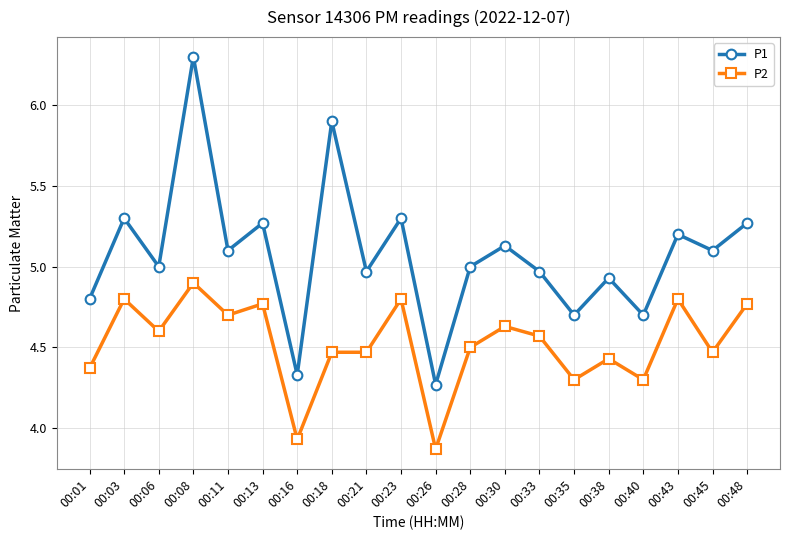

What is the difference between the second highest and minimum values in the P2 series?

0.9